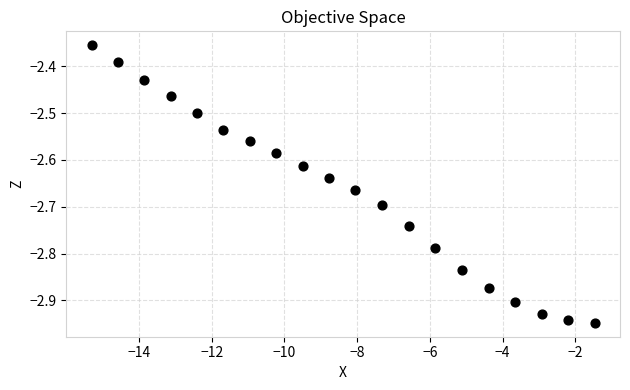

What is the range of X values (max minus min)?

13.8